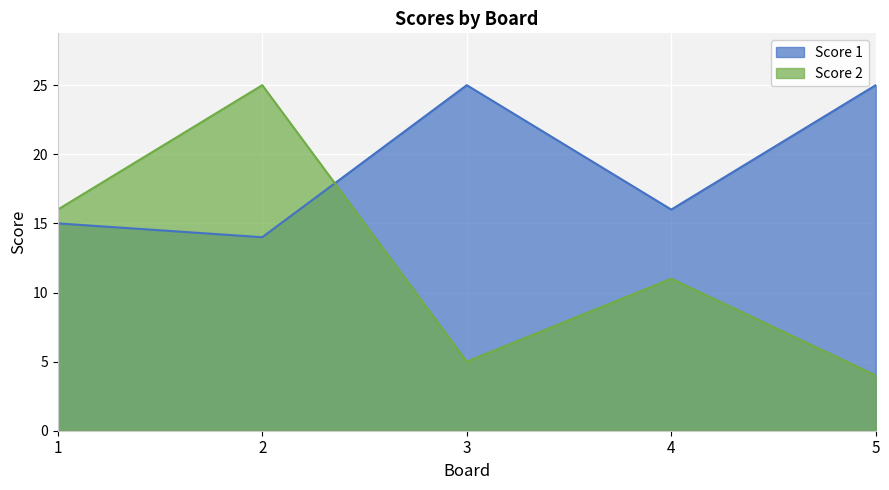

True or false: Score 2 and Score 1 intersect in this chart.

True